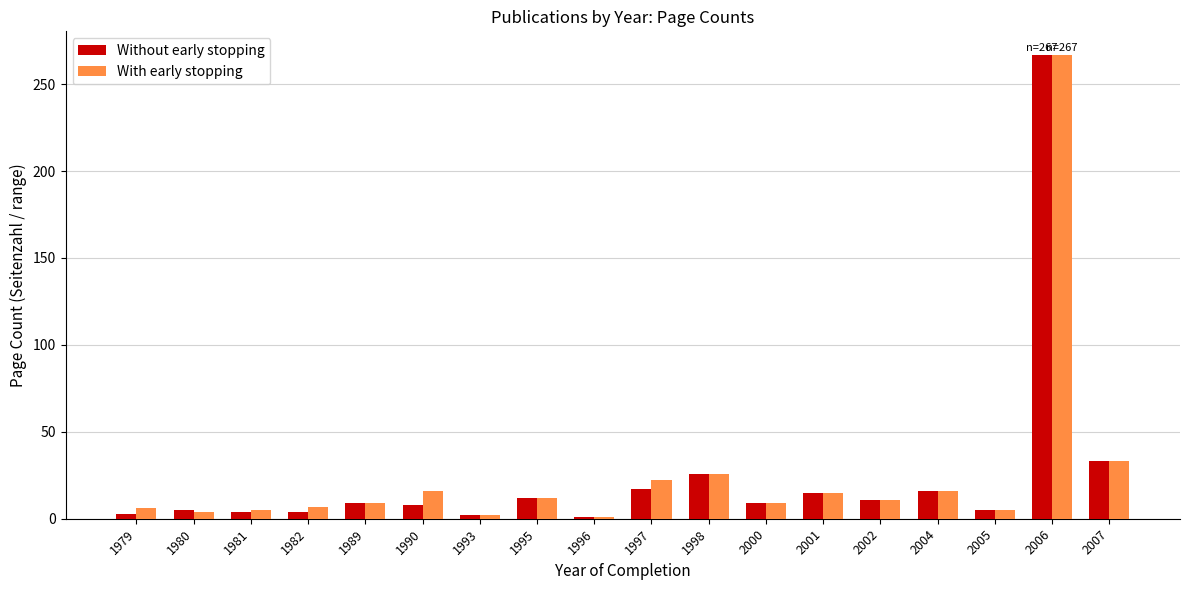

Where is Without early stopping nearest to the value 134?

2007